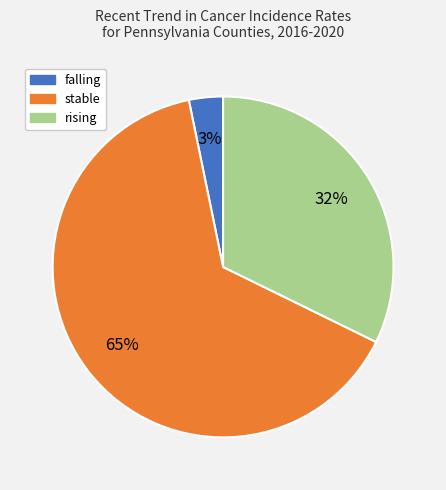

Rank the categories by value from lowest to highest.

falling, rising, stable